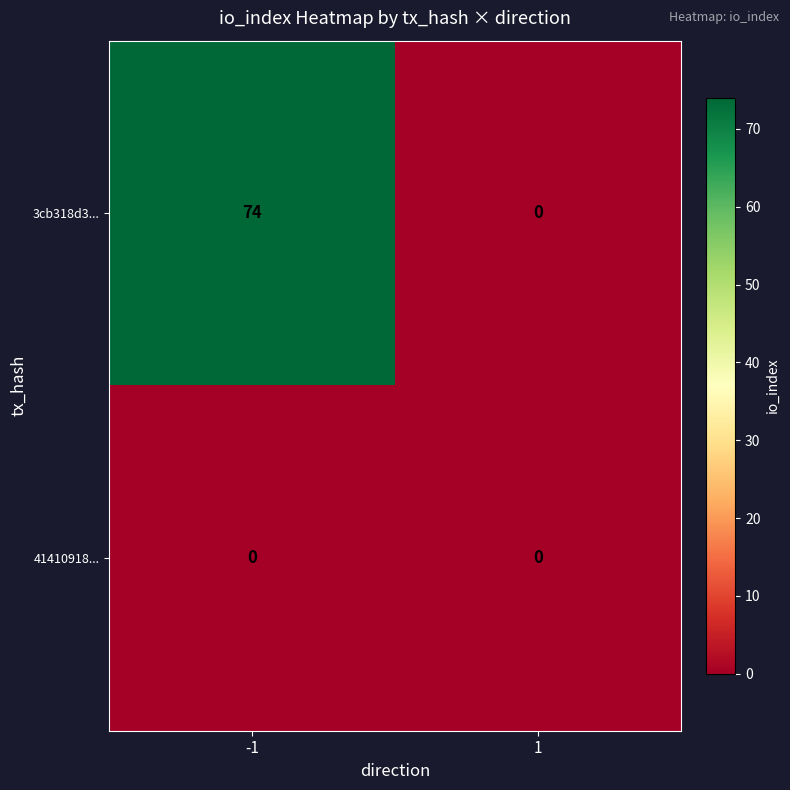

Reading right to left, extract all data points from this chart.

3cb318d3...: 0	74
41410918...: 0	0